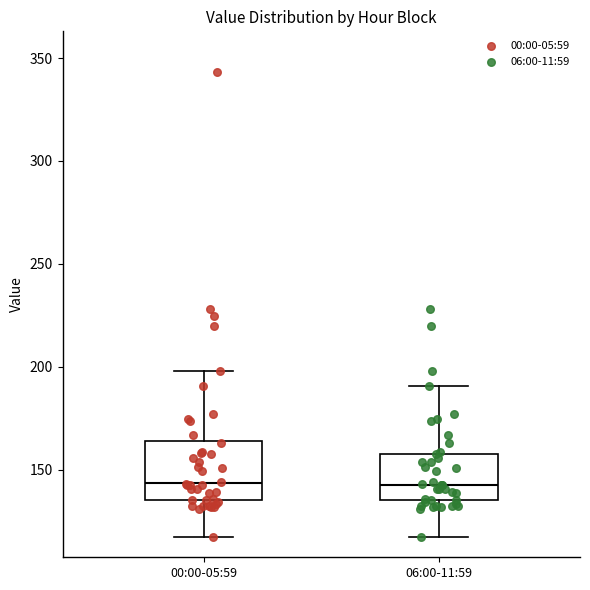

Reading left to right, read every box against the y-axis: the position of its median line, the range the box covers, and the ends of its whiskers. The values are not printed on the chart, so give them approximately, as read against the axis.

00:00-05:59: median 145, box 135 to 165, whiskers 115 to 200
06:00-11:59: median 145, box 135 to 160, whiskers 115 to 190